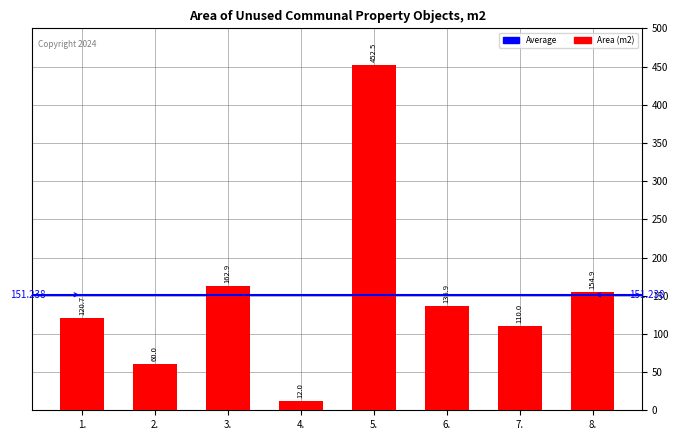

Which label corresponds to the largest value in the chart?

5.